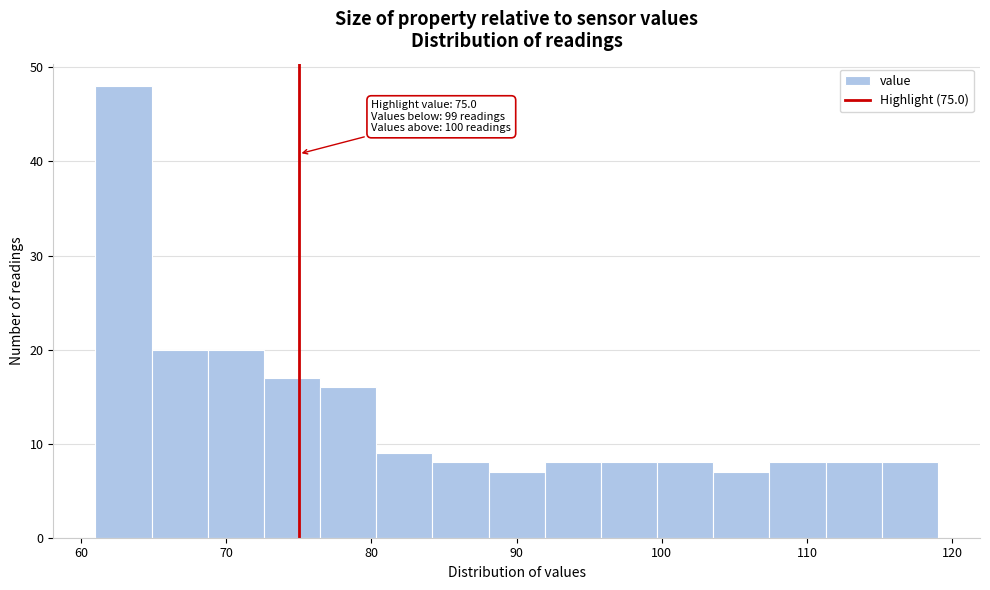

Read against the x-axis, roughly where is the centre of the tallest bar?

63